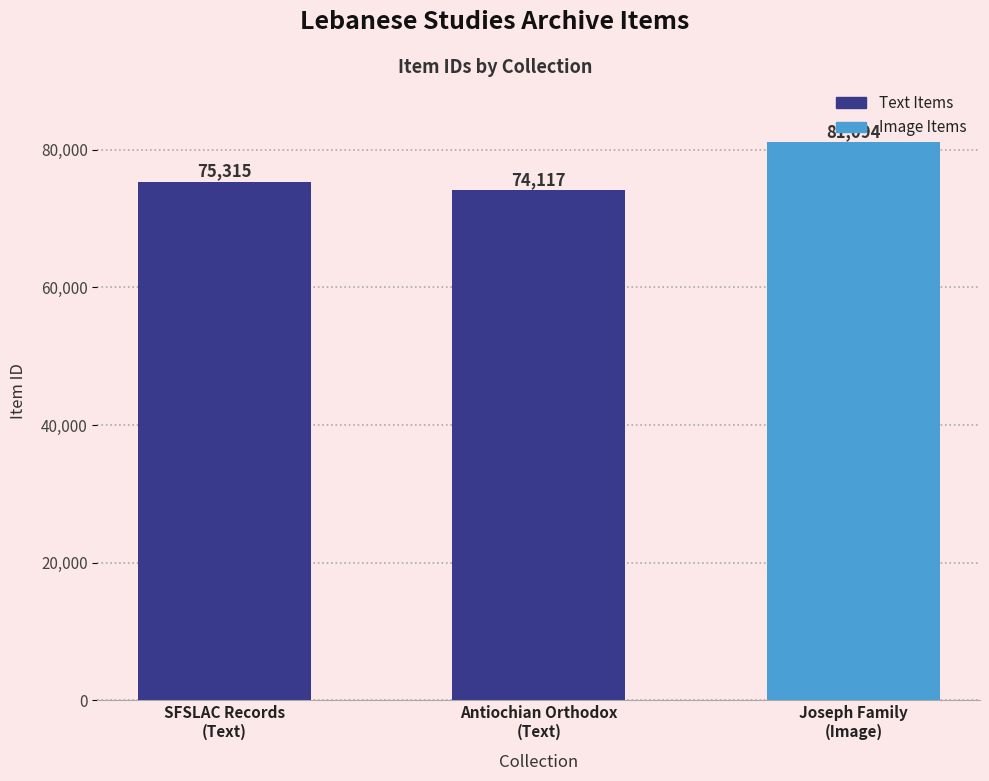

What is the sum of all values?

230526